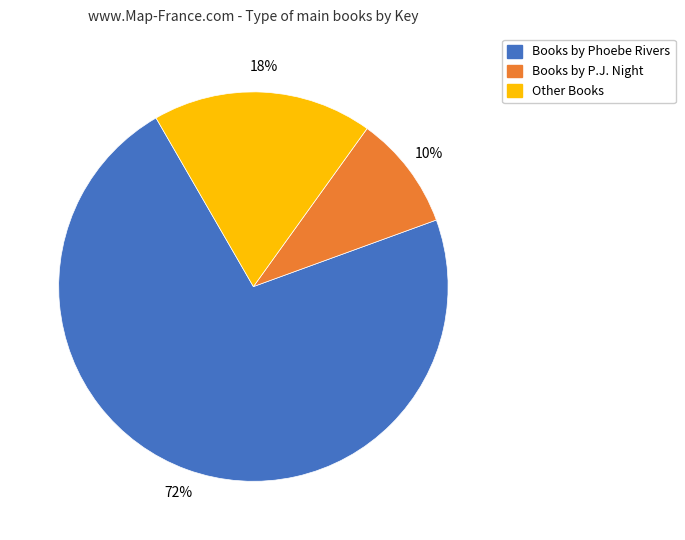

Which category accounts for the majority?

Books by Phoebe Rivers